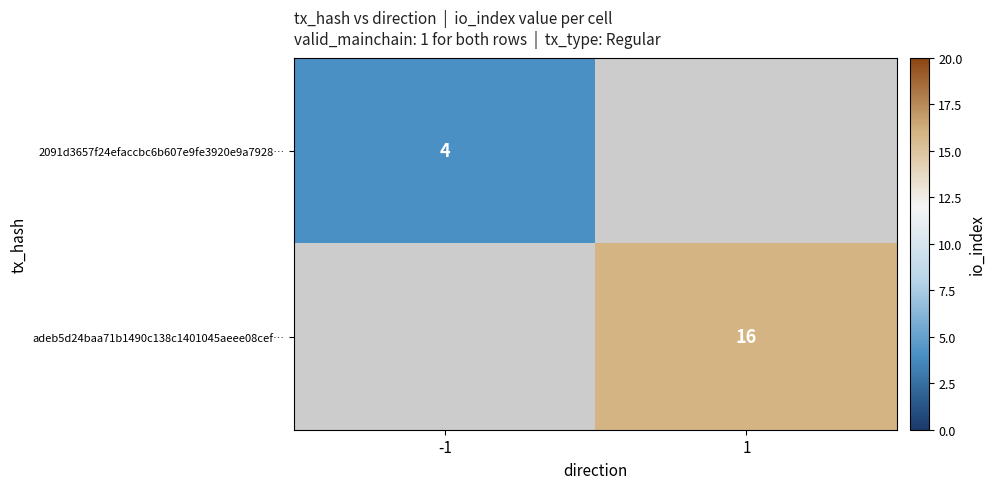

The value of 2091d3657f24efaccbc6b607e9fe3920e9a7928… at -1 is 1. True or false?

False